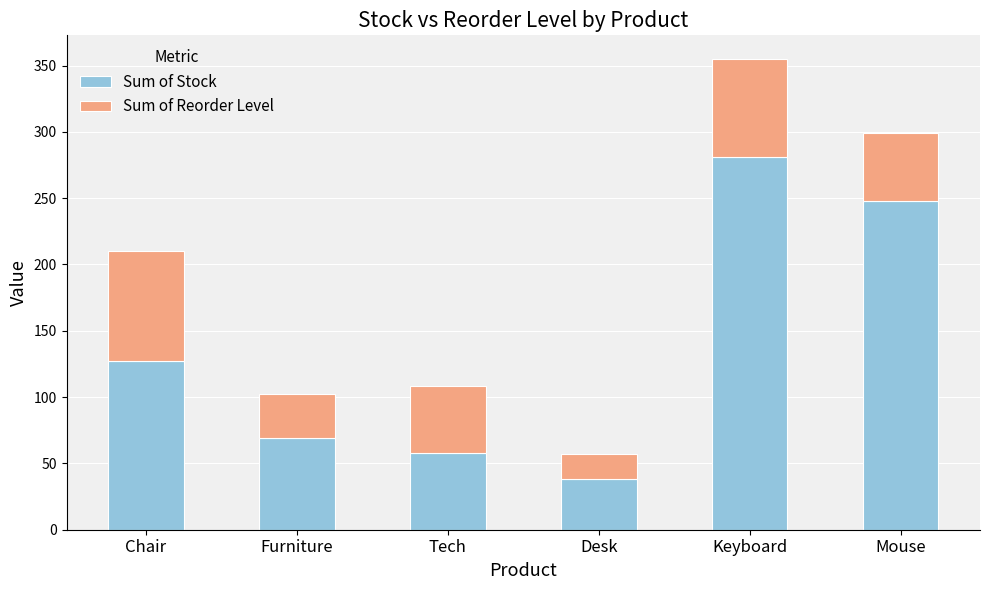

The Sum of Stock series shows 28 at Tech. True or false?

False